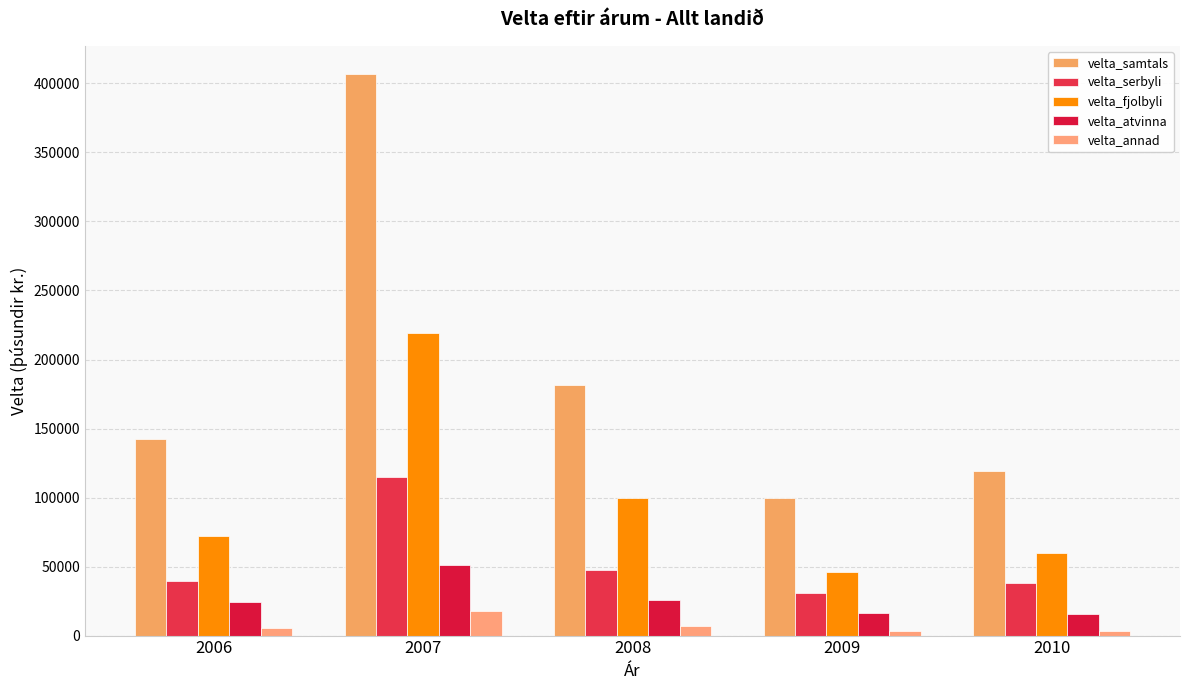

Which series has the largest range (max minus min)?

velta_samtals